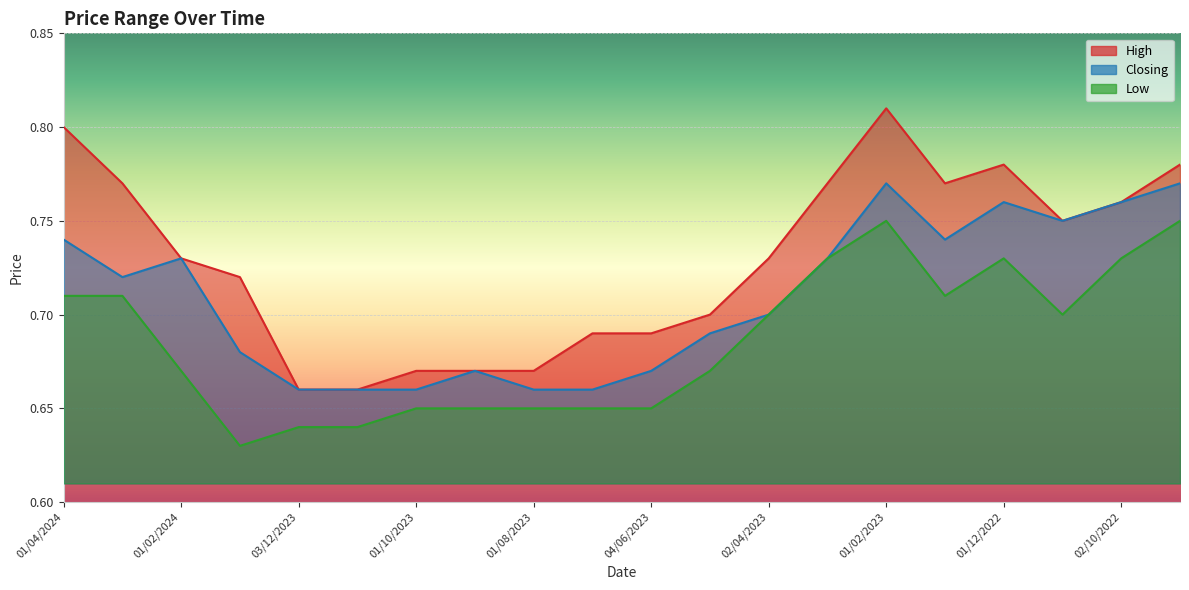

Read the Low value at 01/12/2022.

0.7